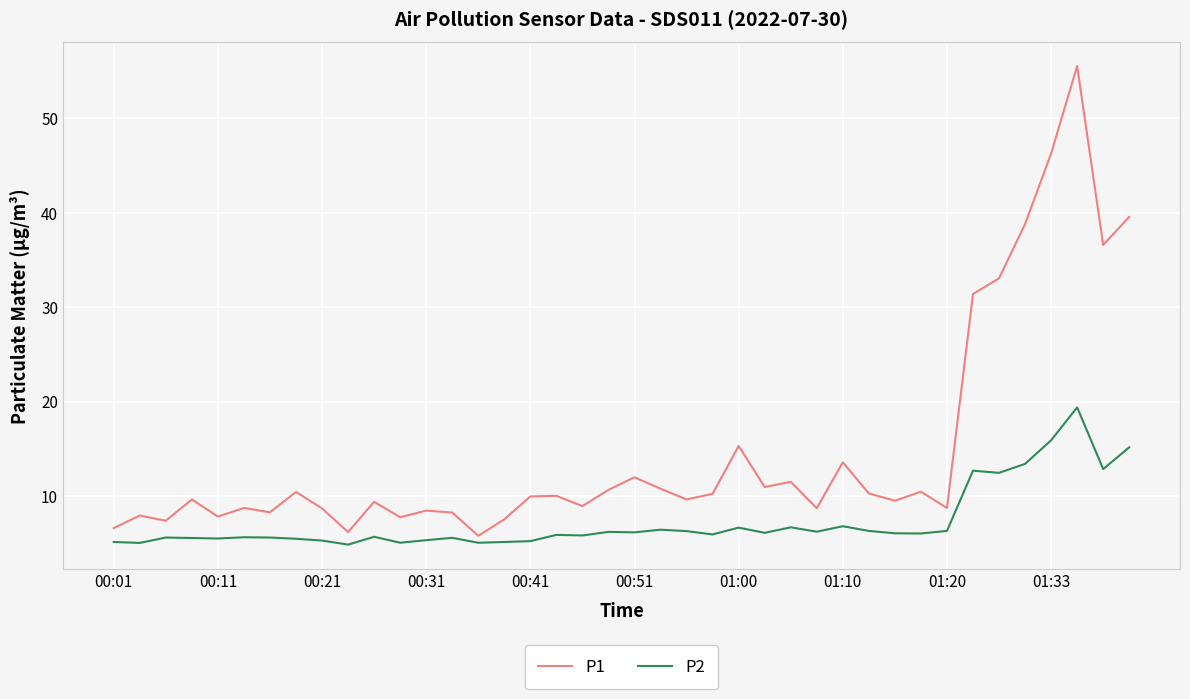

Which series has the largest range (max minus min)?

P1